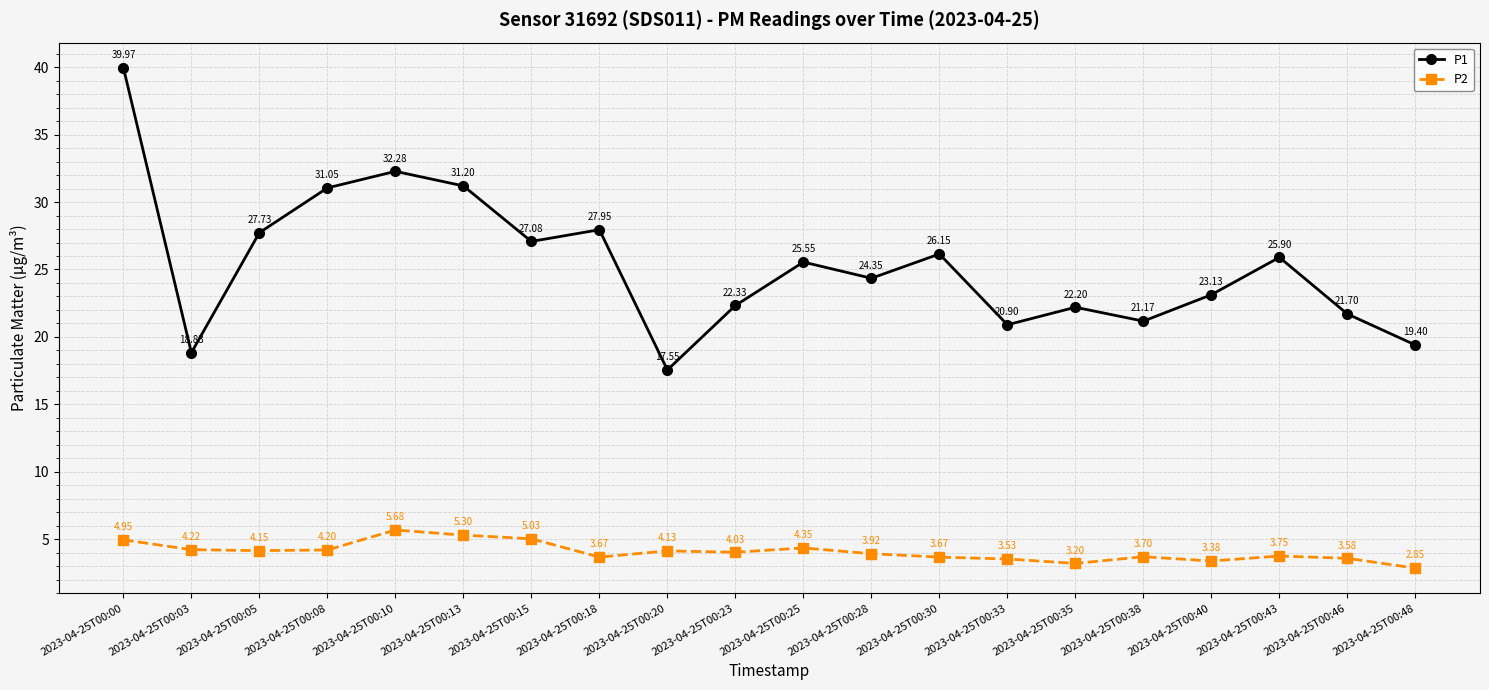

Where is P1 nearest to the value 28?

2023-04-25T00:18